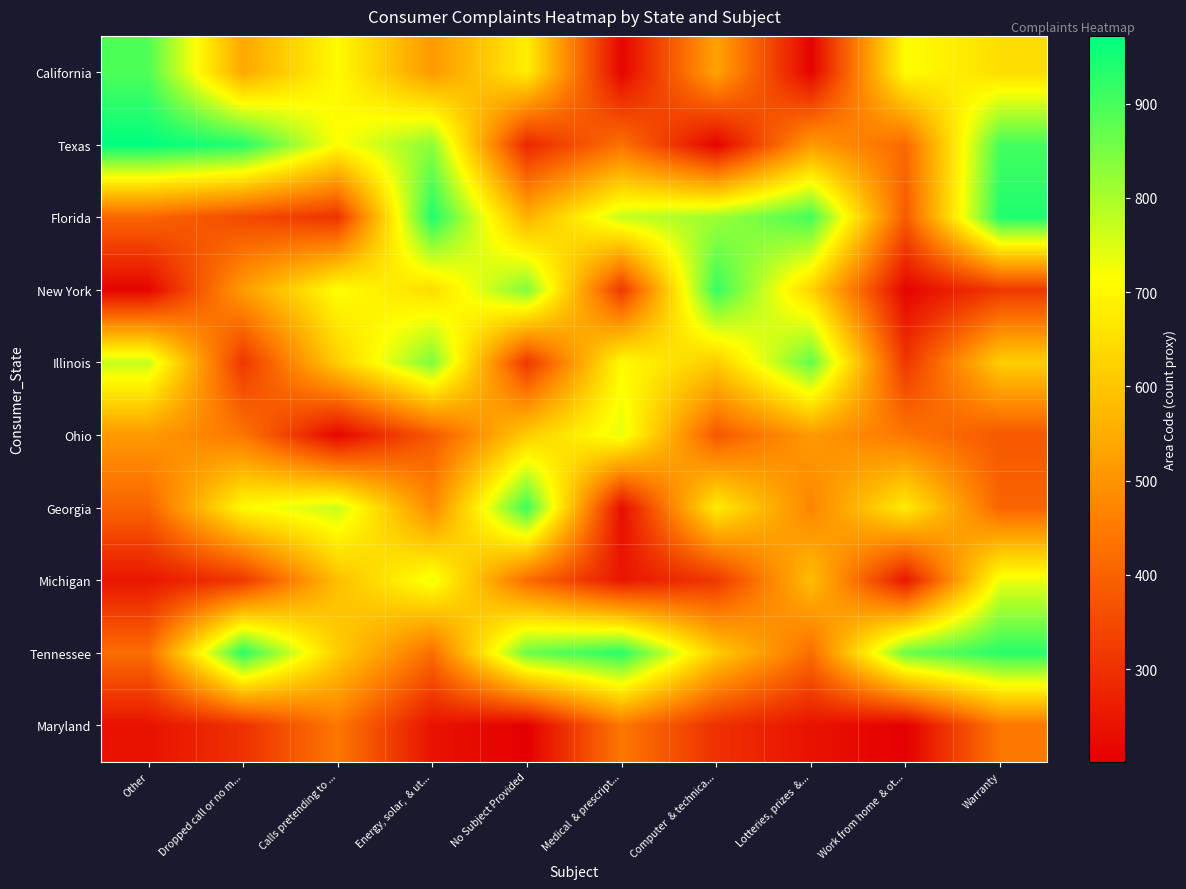

What is the total value across all series at Energy, solar,  & ut...?

6031